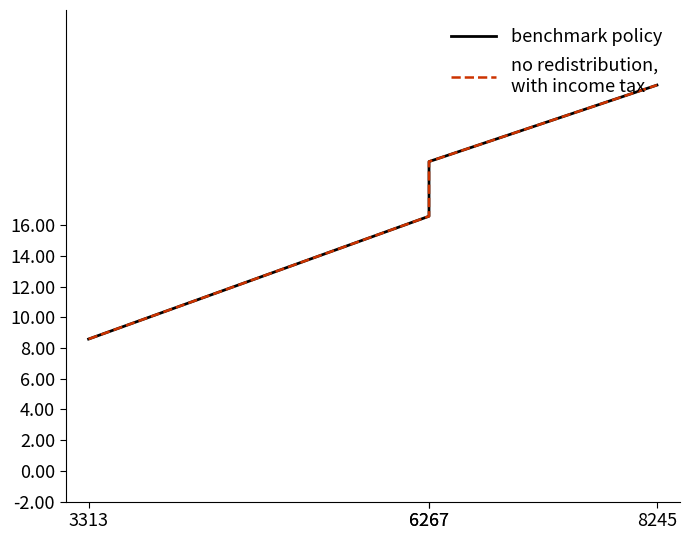

Is this an area chart (filled region under the line)?

No